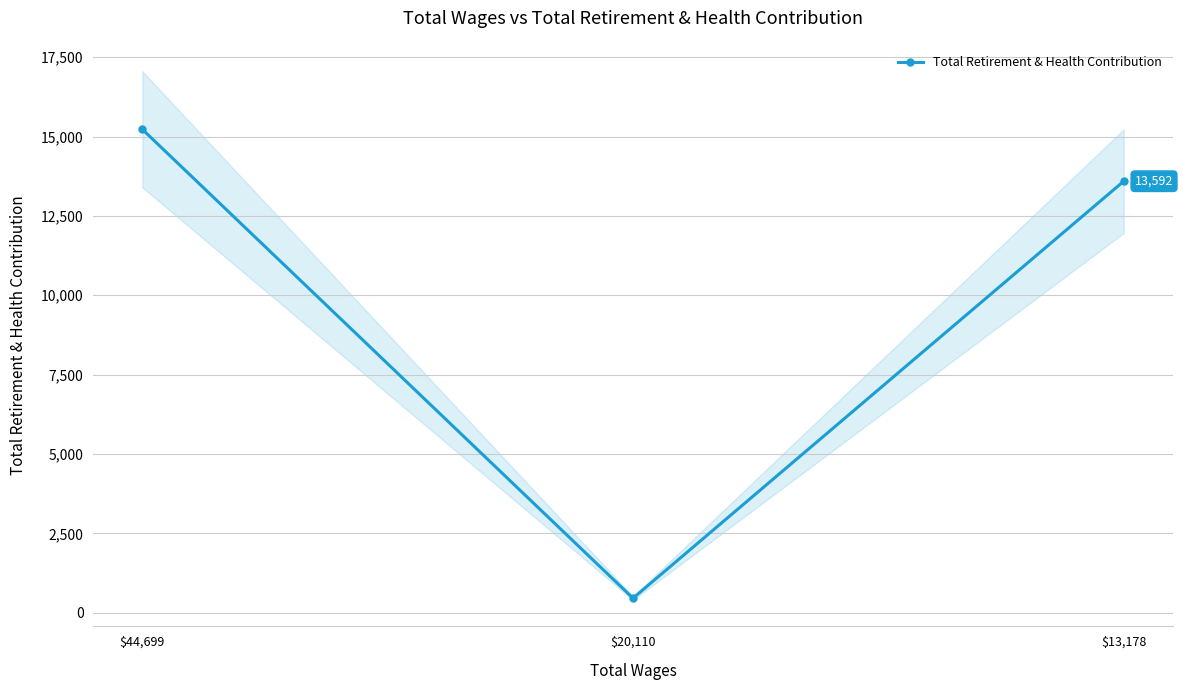

Which label corresponds to the largest value in the chart?

$44,699